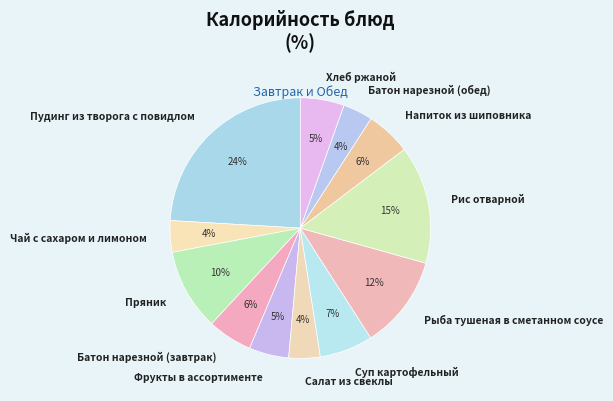

Is Салат из свеклы the majority of the pie?

No